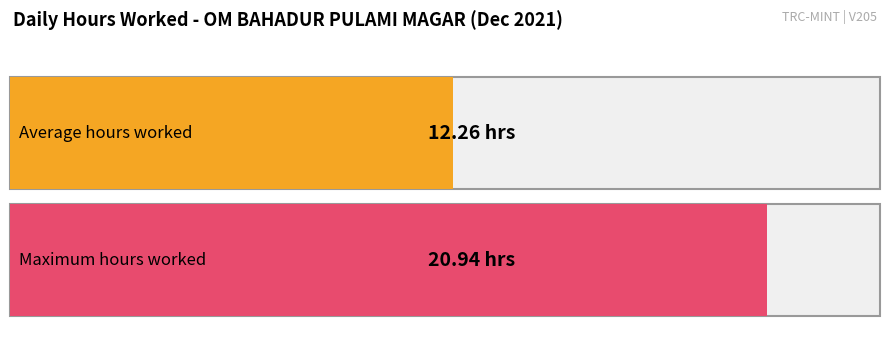

Does the chart contain stacked bars?

No